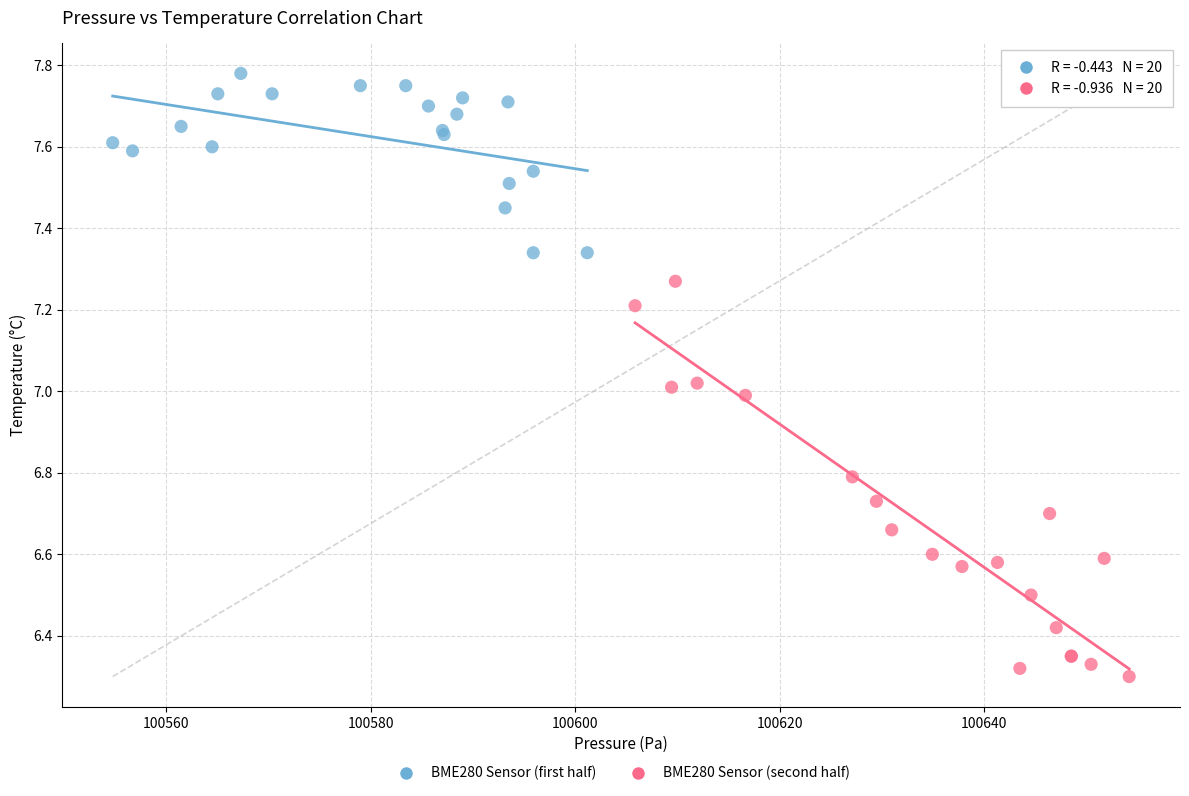

Which series reaches the maximum Y coordinate?

BME280 Sensor (first half)